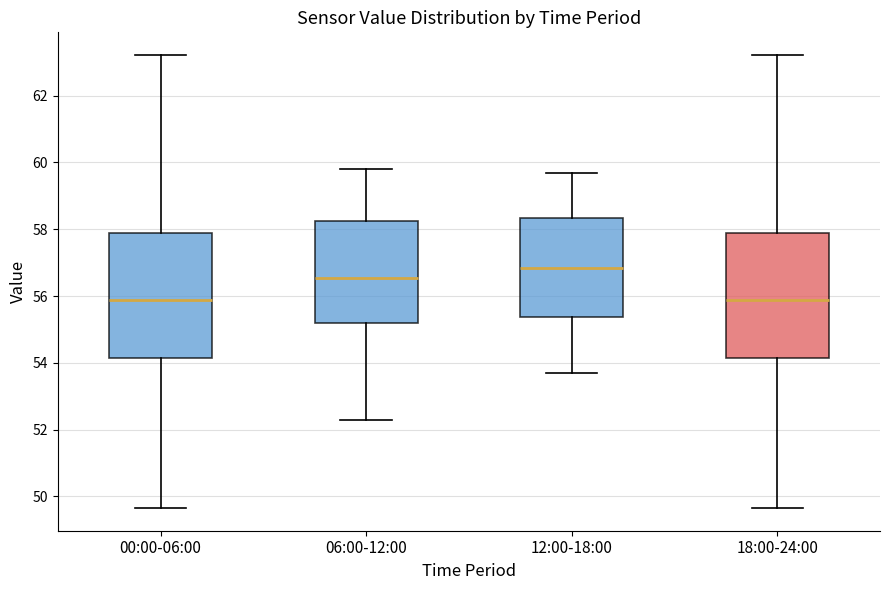

Reading left to right, read every box against the y-axis: the position of its median line, the range the box covers, and the ends of its whiskers. The values are not printed on the chart, so give them approximately, as read against the axis.

00:00-06:00: median 55.8, box 54.2 to 57.8, whiskers 49.6 to 63.2
06:00-12:00: median 56.6, box 55.2 to 58.2, whiskers 52.4 to 59.8
12:00-18:00: median 56.8, box 55.4 to 58.4, whiskers 53.8 to 59.8
18:00-24:00: median 55.8, box 54.2 to 57.8, whiskers 49.6 to 63.2